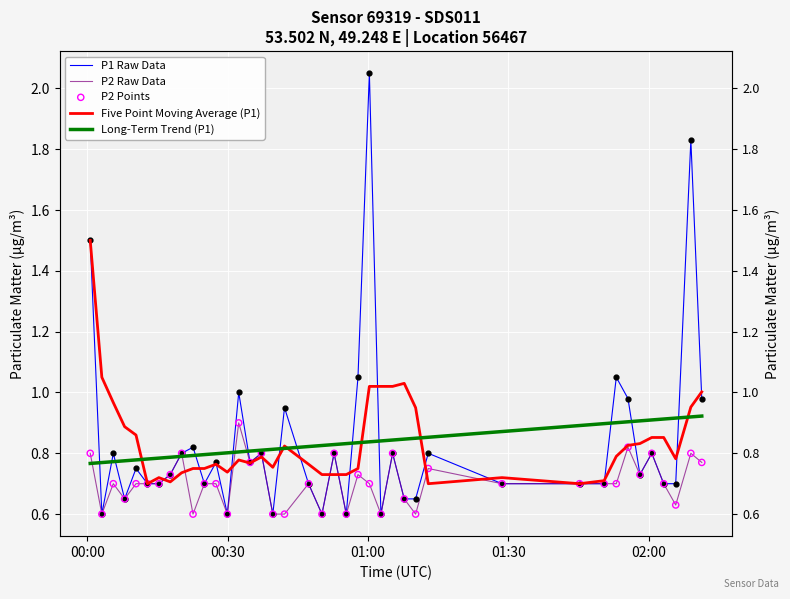

Which series contains the highest Y value?

P1 Raw Data